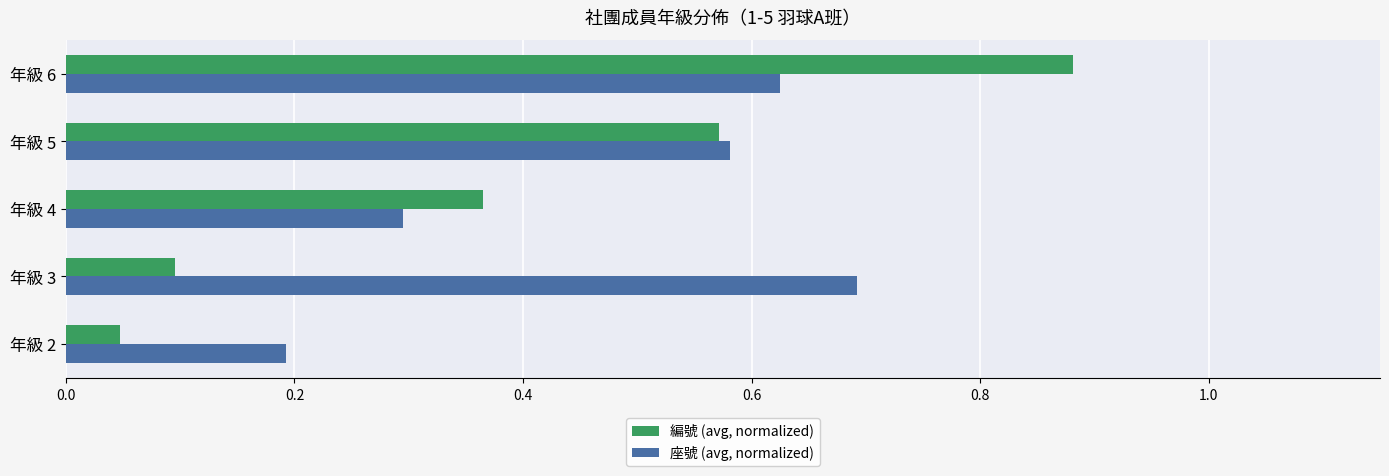

Rank the categories by 座號 (avg, normalized) value from highest to lowest.

年級 3, 年級 6, 年級 5, 年級 4, 年級 2